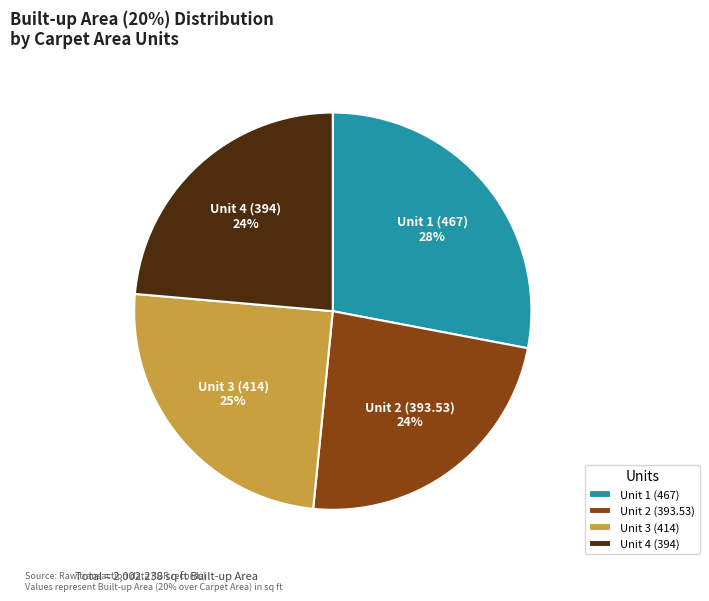

Is there a majority slice in this chart?

No